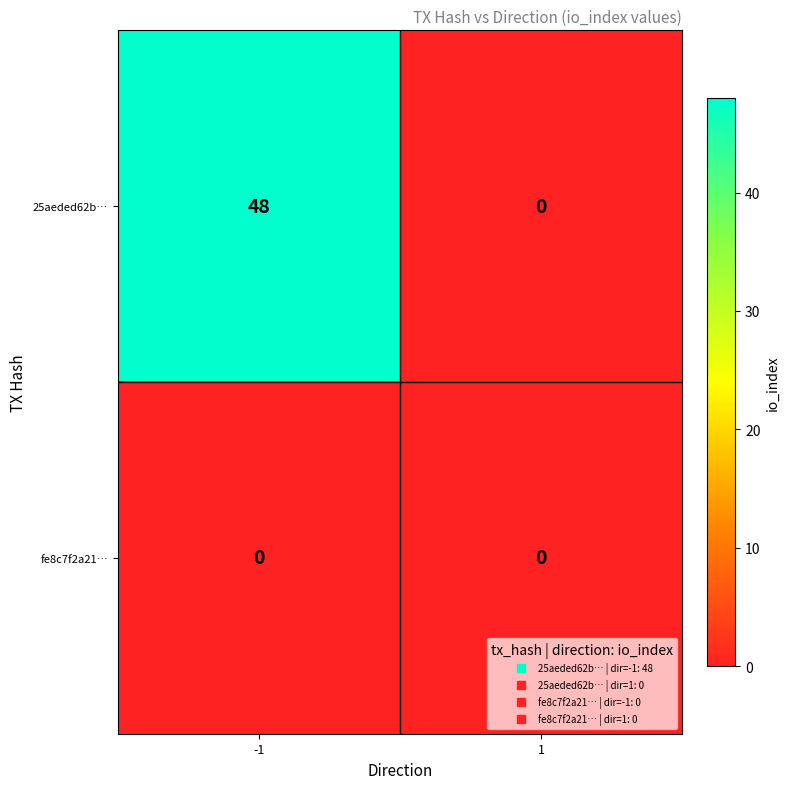

How many distinct data groups are displayed?

2